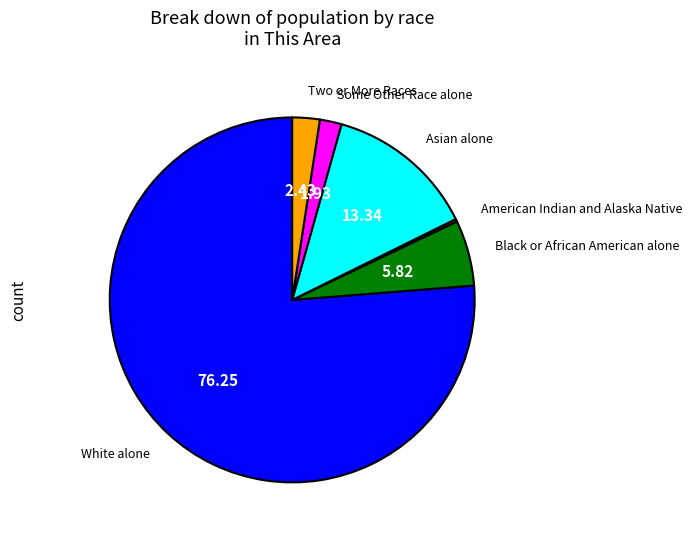

Is there a majority slice in this chart?

Yes